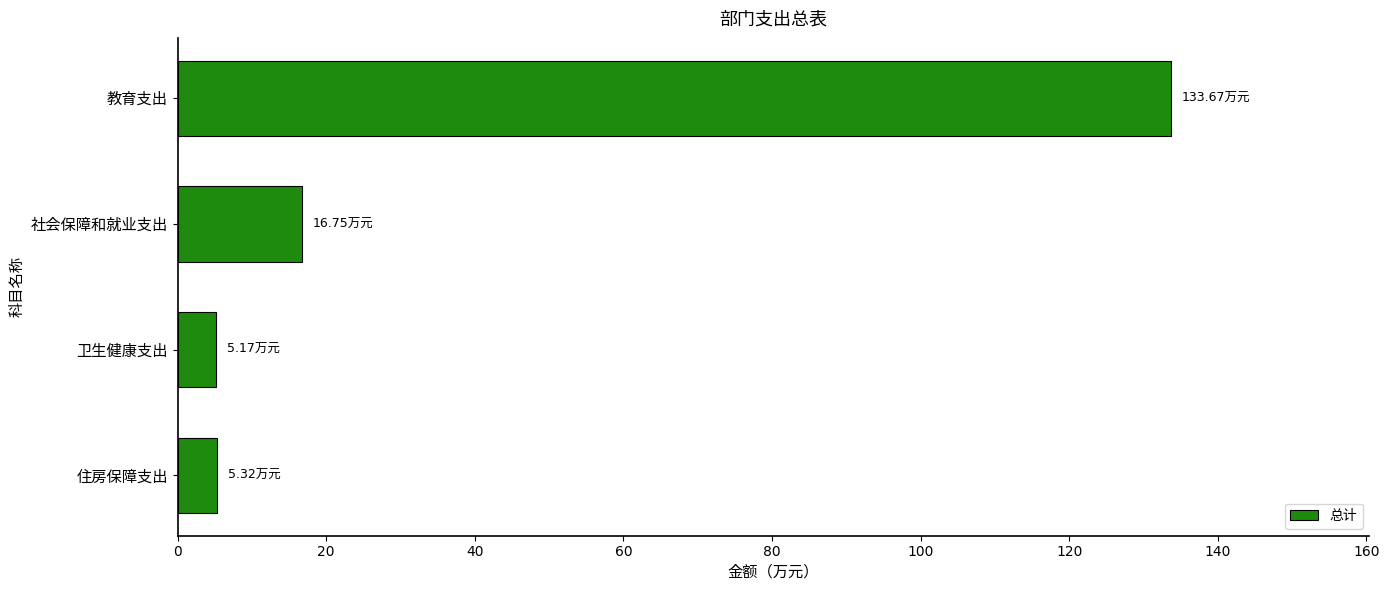

Which has a higher value, 社会保障和就业支出 or 教育支出?

教育支出